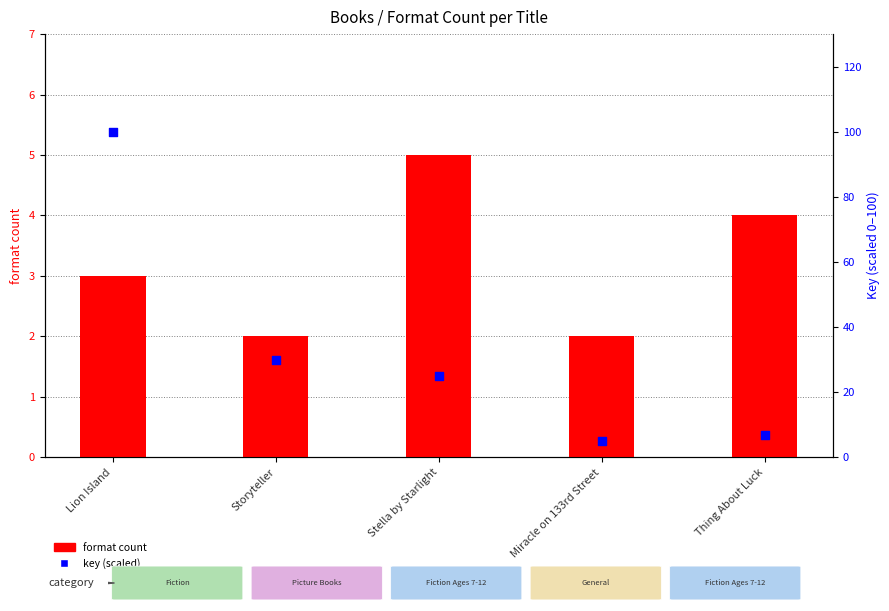

Which series has the largest total across all categories?

percentile rank within the sample